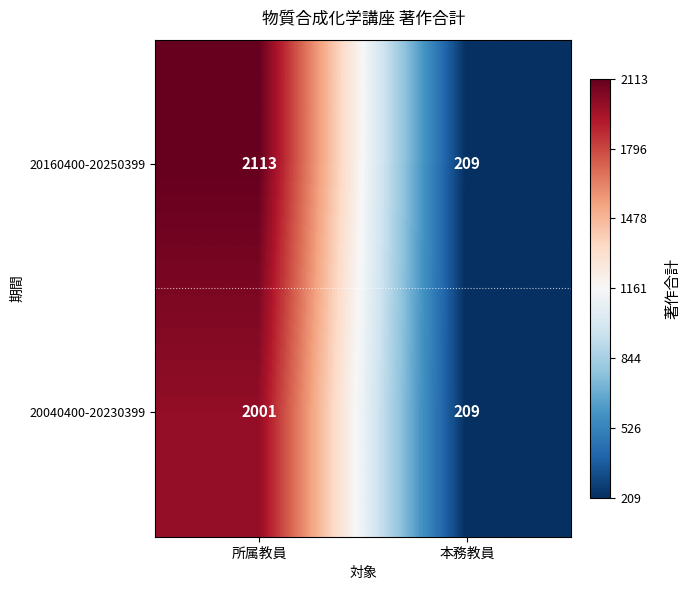

At how many categories does at least one series exceed 1895?

1